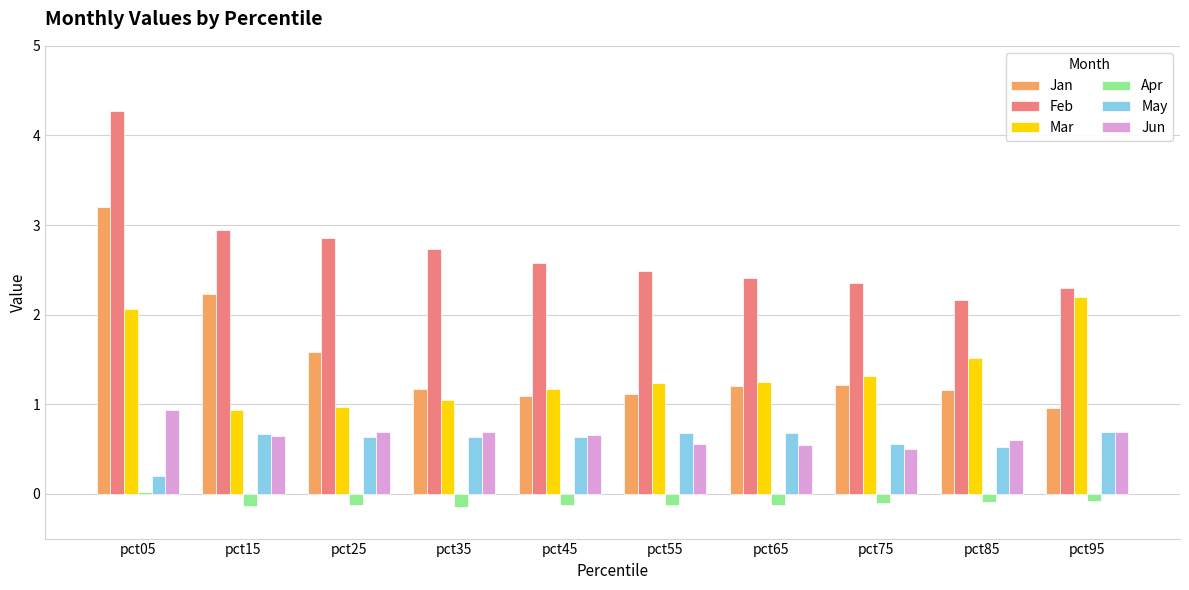

What is the sum of all Feb values?

27.1